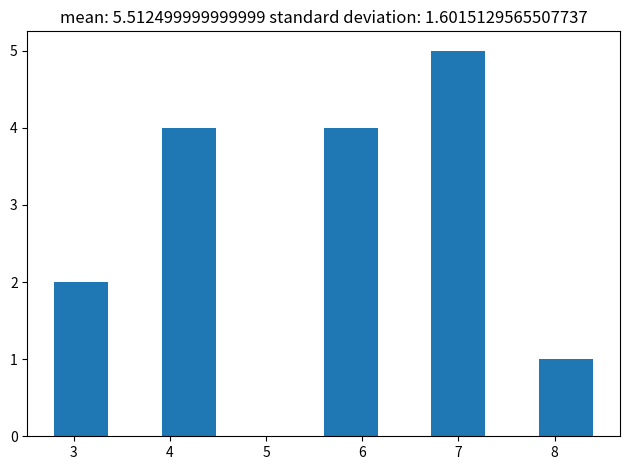

Reading left to right, list every bar in this chart as the range it spans on the x-axis followed by its height. Neither the bar edges nor the heights are printed on the chart, so give them approximately, as read against the axes.

2.80 to 3.36: 2
3.36 to 3.92: 0
3.92 to 4.48: 4
4.48 to 5.04: 0
5.04 to 5.60: 0
5.60 to 6.16: 4
6.16 to 6.72: 0
6.72 to 7.28: 5
7.28 to 7.84: 0
7.84 to 8.40: 1